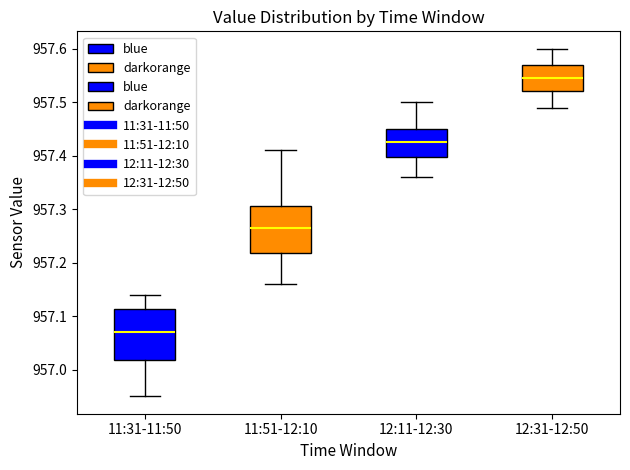

Where does the lower whisker of the box for 11:31-11:50 end on the y-axis? The values are not printed on the chart, so give them approximately, as read against the axis.

956.95